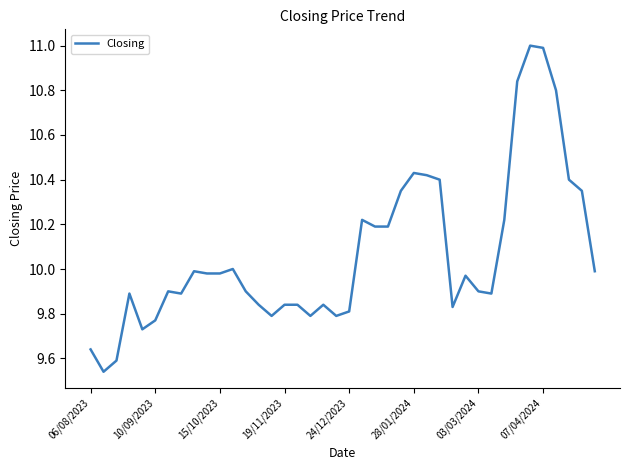

What is the difference between the maximum and minimum values?

1.5